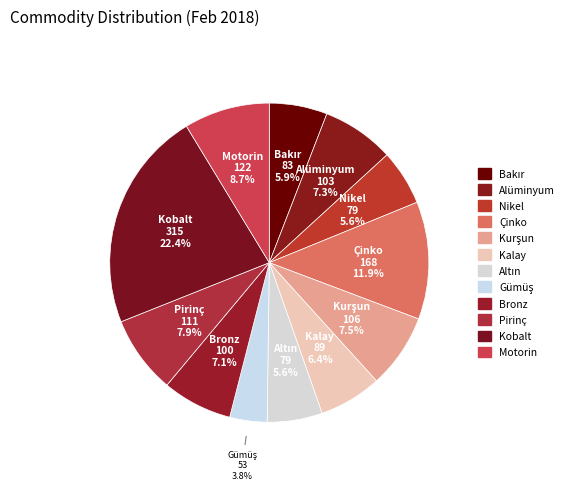

What is the ratio of the value at Gümüş to the value at Kurşun?

0.5